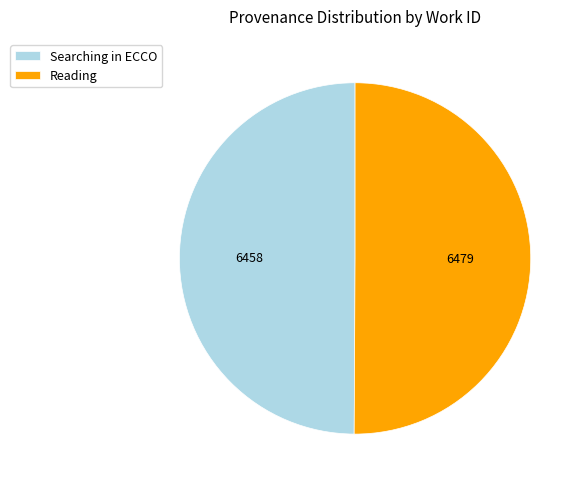

Is it true that Reading is 50% of the pie?

True